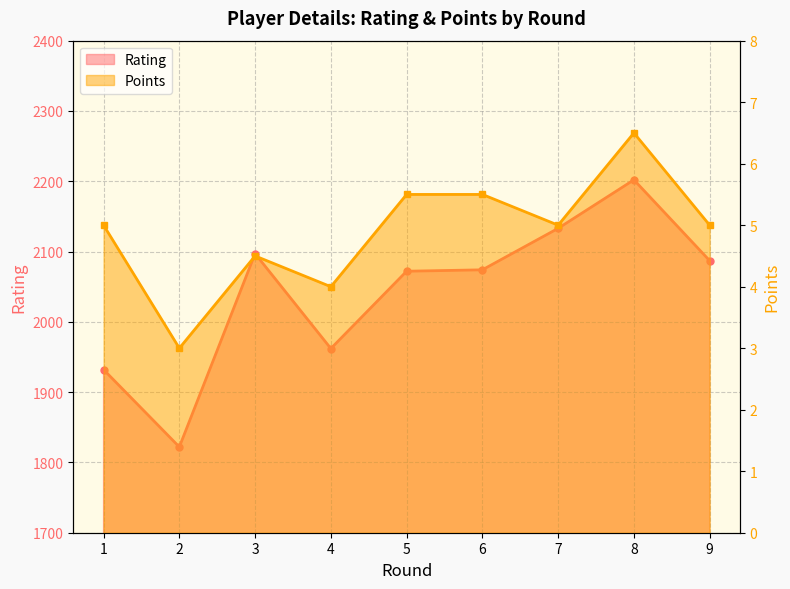

At 4, list the series in order from smallest to largest.

Points, Rating